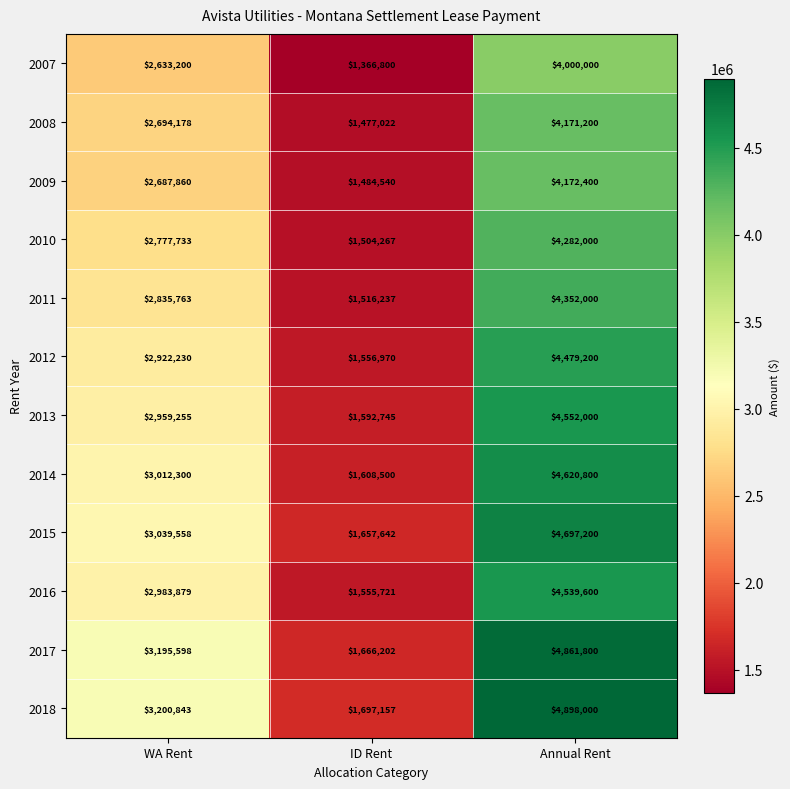

What is the sum of the 2008 values at Annual Rent and WA Rent?

6865378